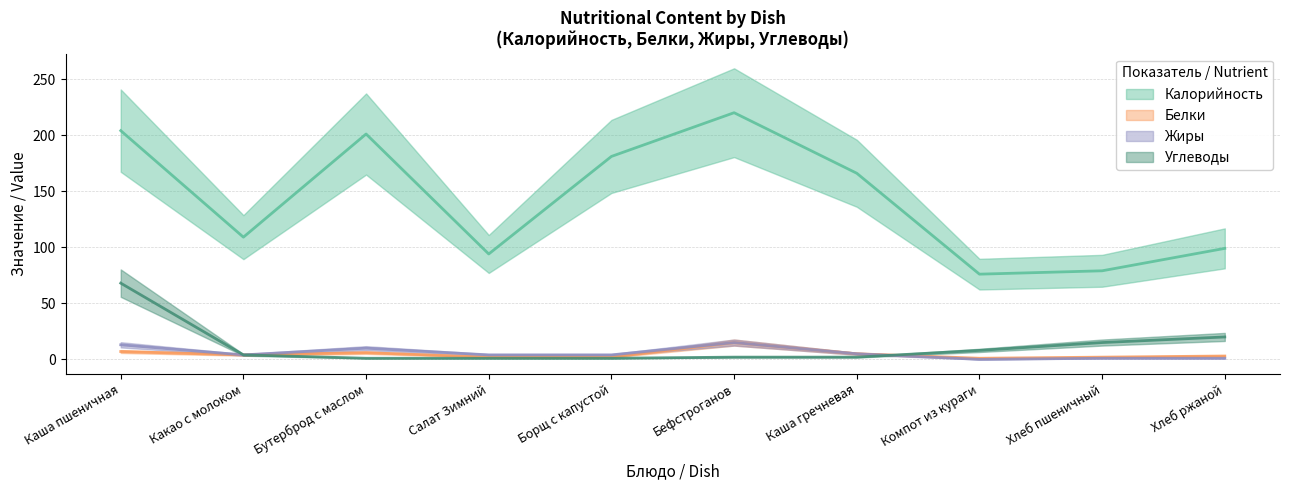

What are all the series names shown in the legend?

Калорийность, Белки, Жиры, Углеводы